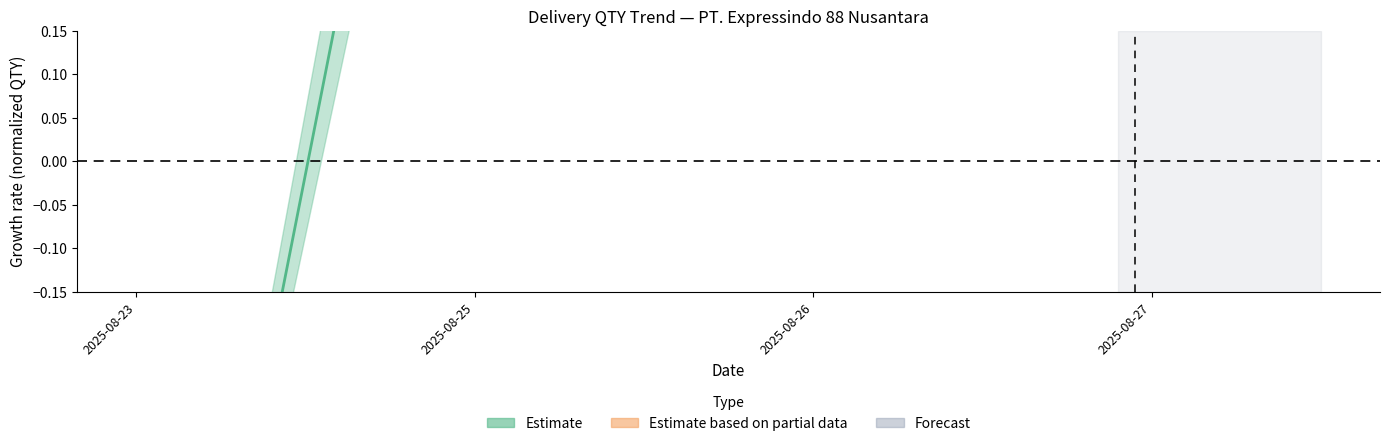

How many values are above zero?

3